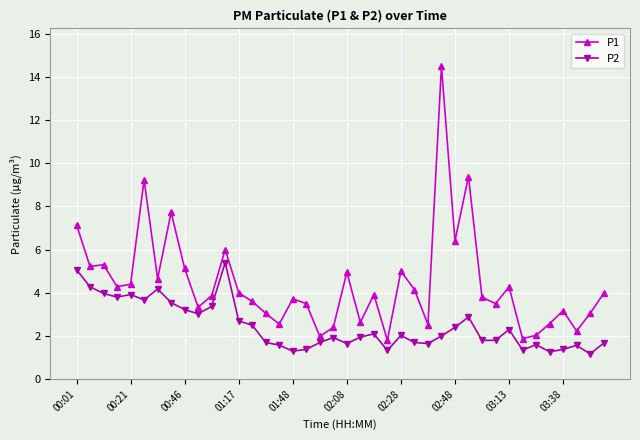

What is the difference between the maximum and second lowest values in the P1 series?

12.6